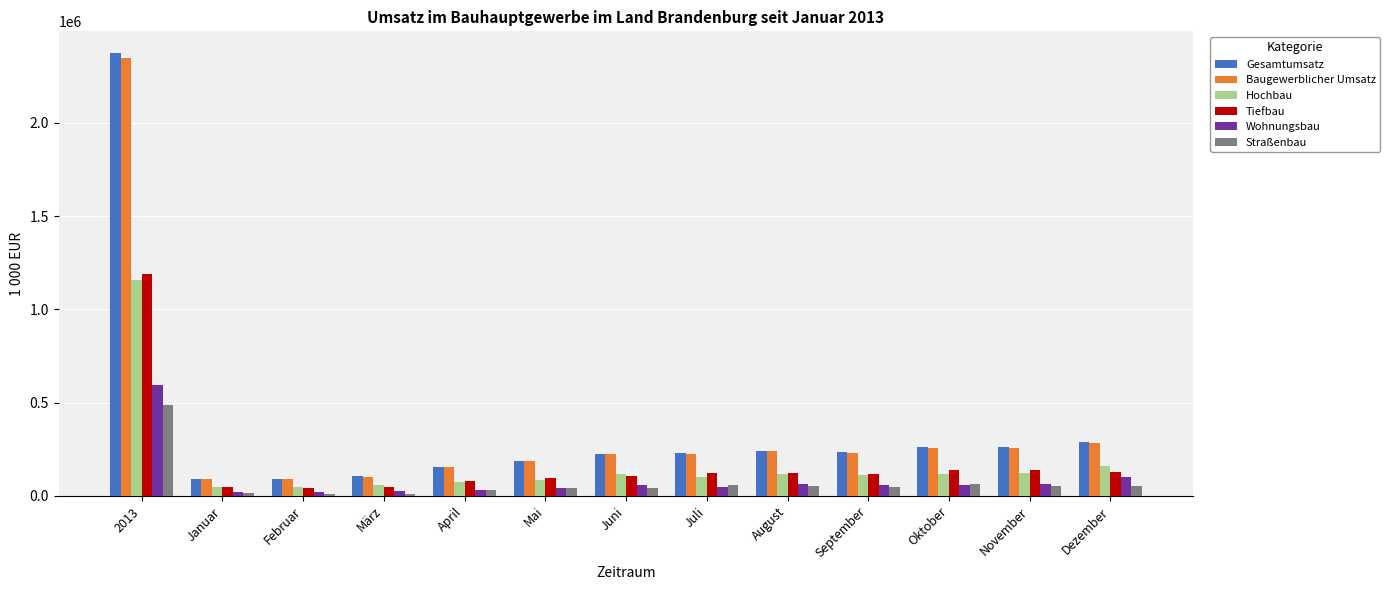

Between 2013 and April, which series saw the biggest shift?

Gesamtumsatz